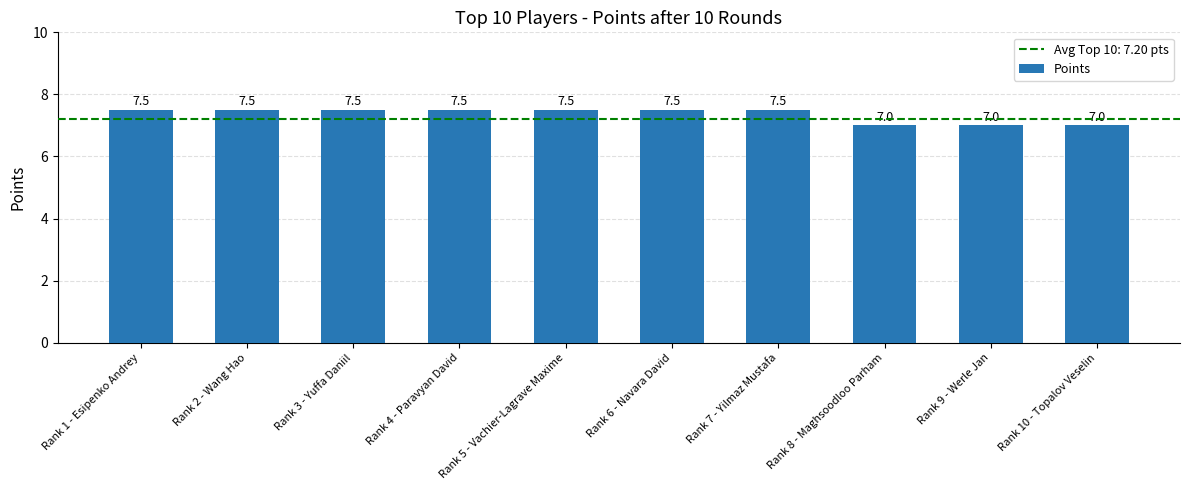

Read the value at Rank 8 - Maghsoodloo Parham.

7.0